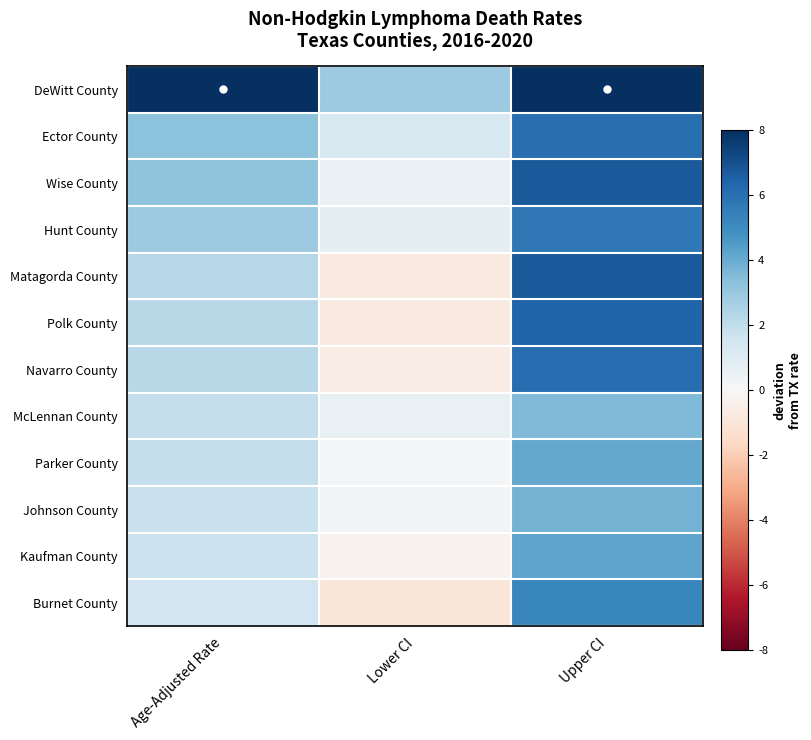

What is the maximum value shown in the chart?

15.7